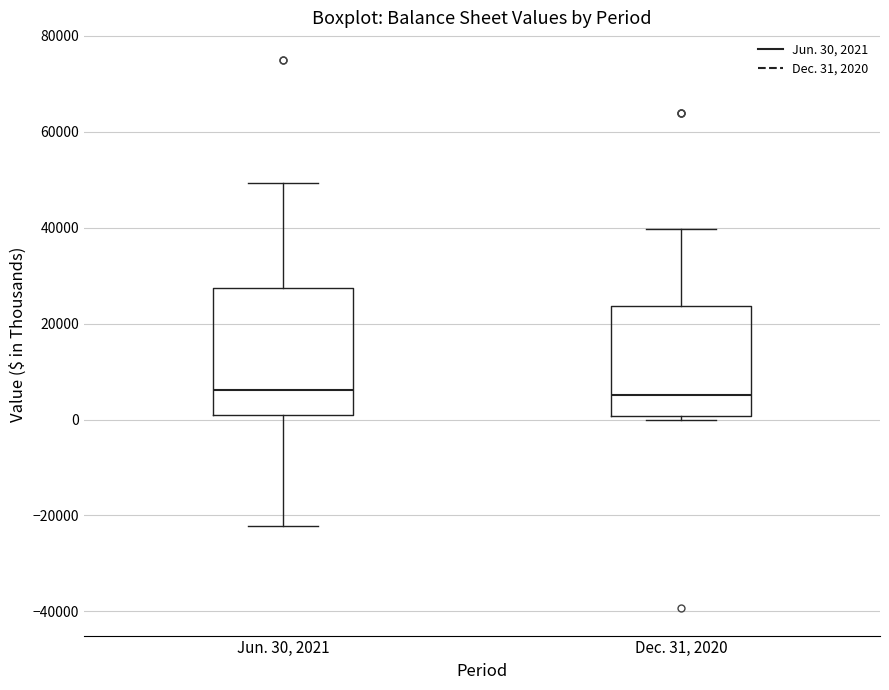

Where does the median line of the box for Jun. 30, 2021 sit on the y-axis? The values are not printed on the chart, so give them approximately, as read against the axis.

6000